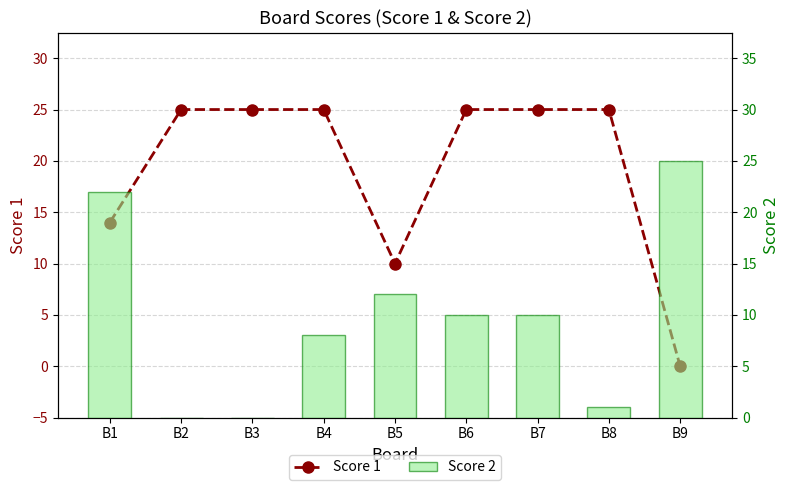

What are all the series names shown in the legend?

Score 1, Score 2